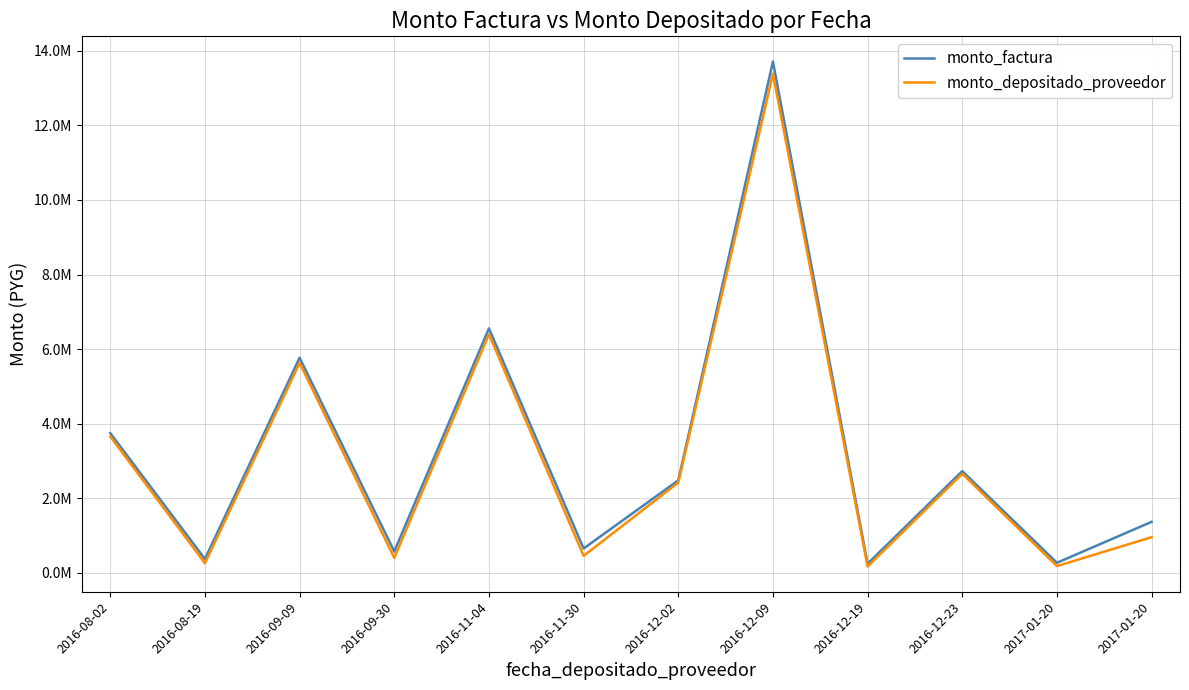

True or false: monto_depositado_proveedor and monto_factura intersect in this chart.

False